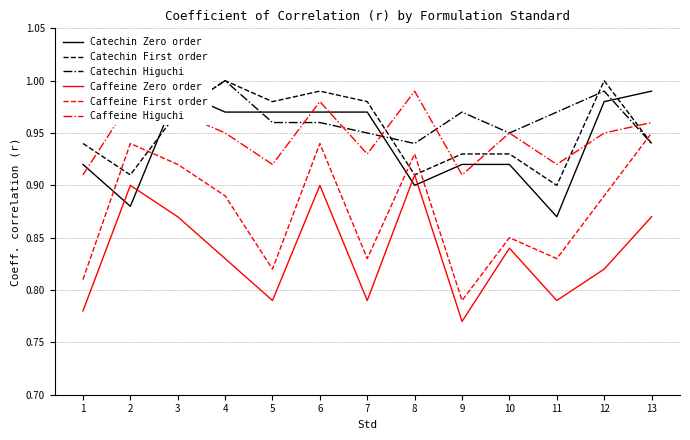

Does the chart have visible grid lines?

Yes